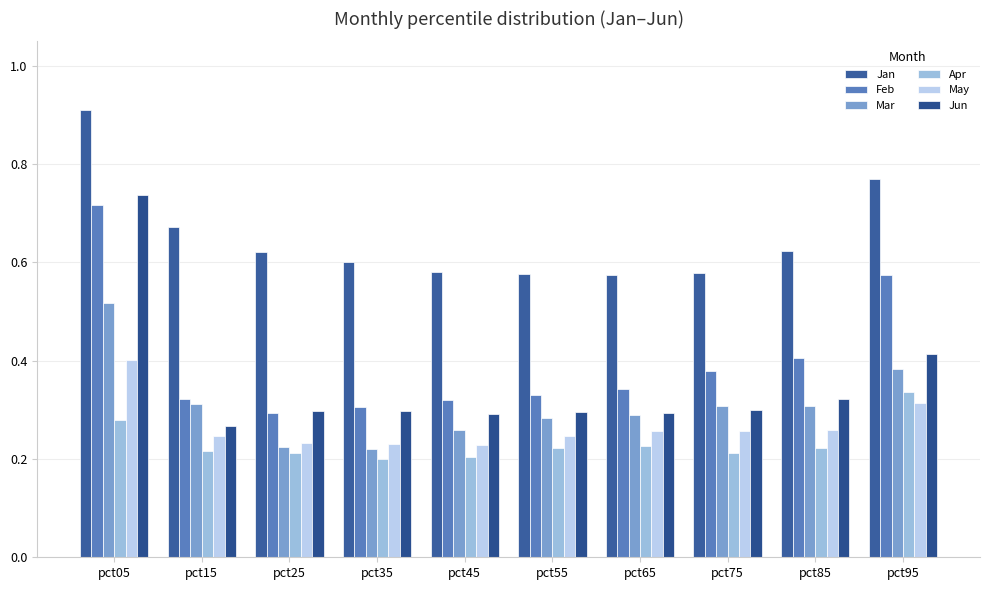

True or false: Feb has a value of 0.3 at pct15.

True